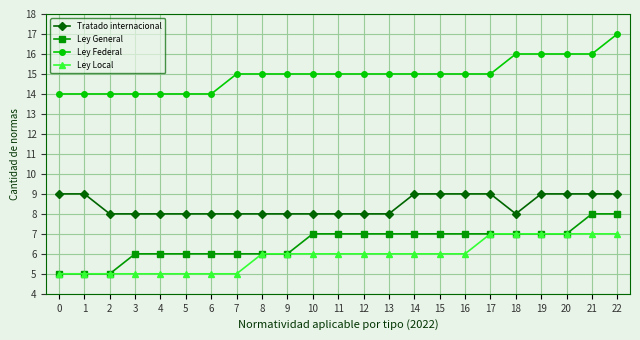

True or false: Tratado internacional and Ley Local cross at least once.

False